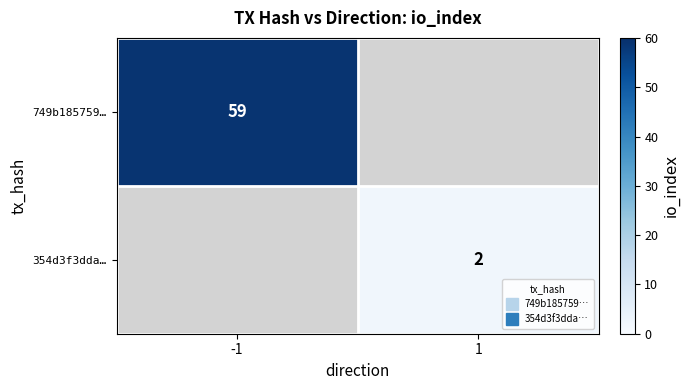

Count the number of data series in this chart.

2